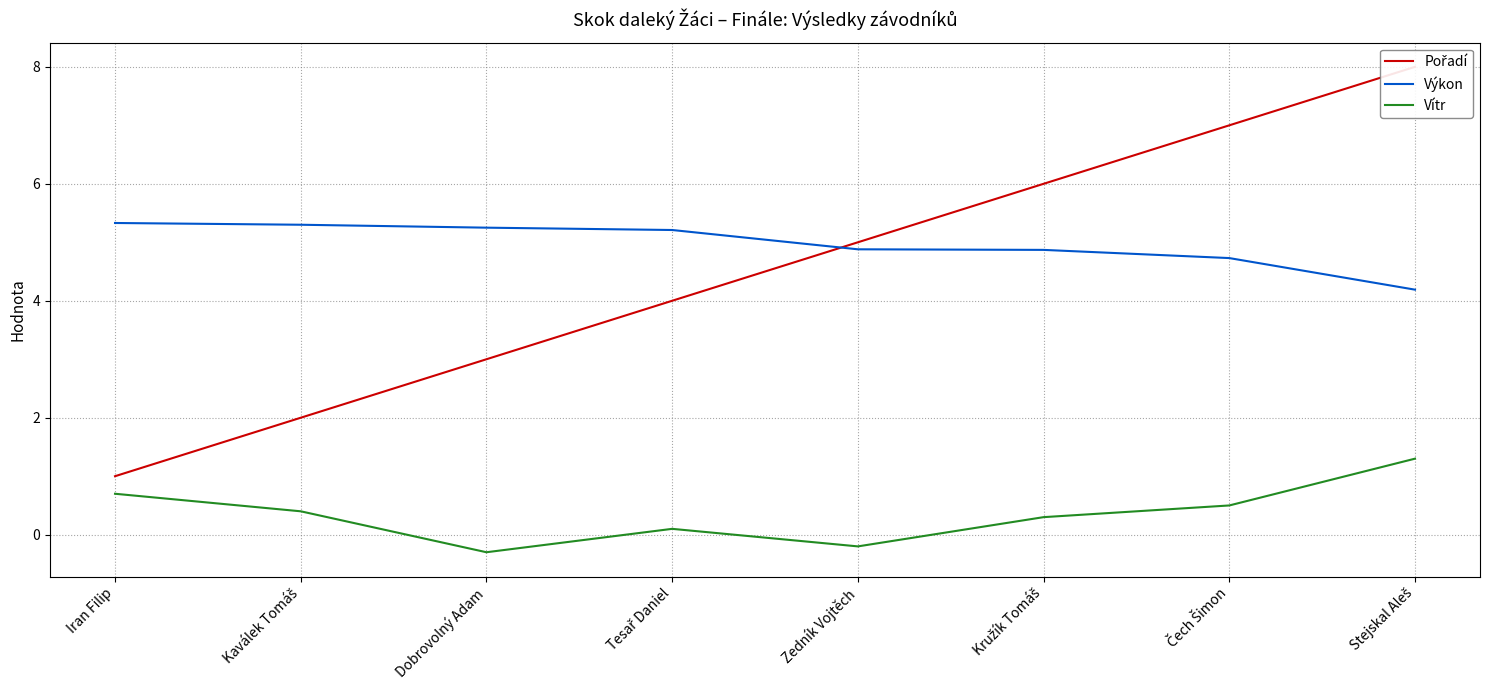

What is the total value across all series at Zedník Vojtěch?

9.7